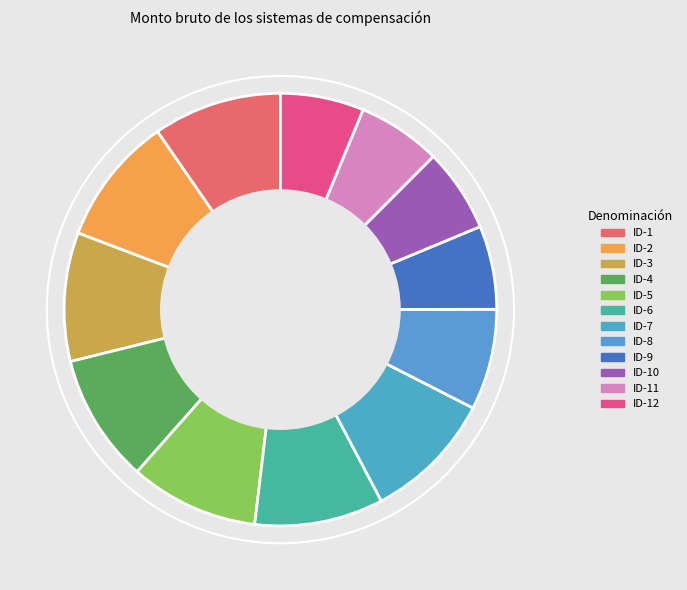

How many slices are in this pie chart?

12